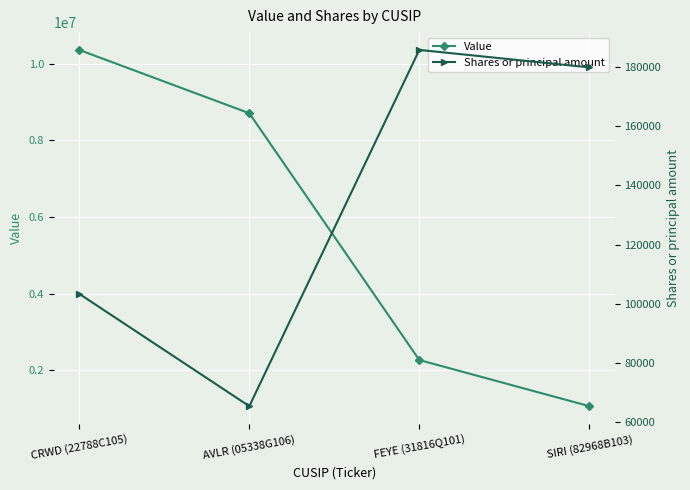

What are all the series names shown in the legend?

Value, Shares or principal amount